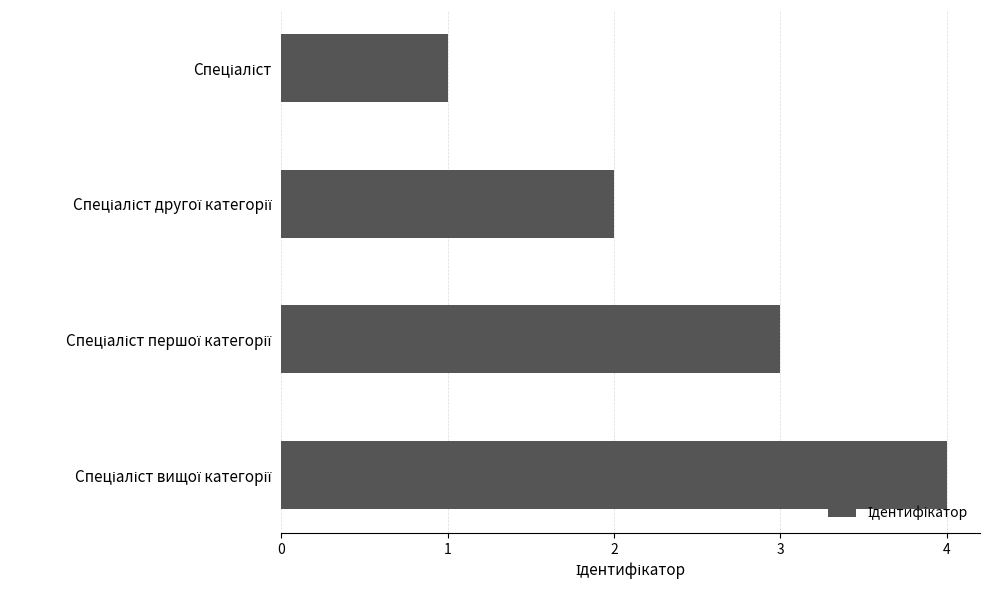

What is the greatest value displayed?

4